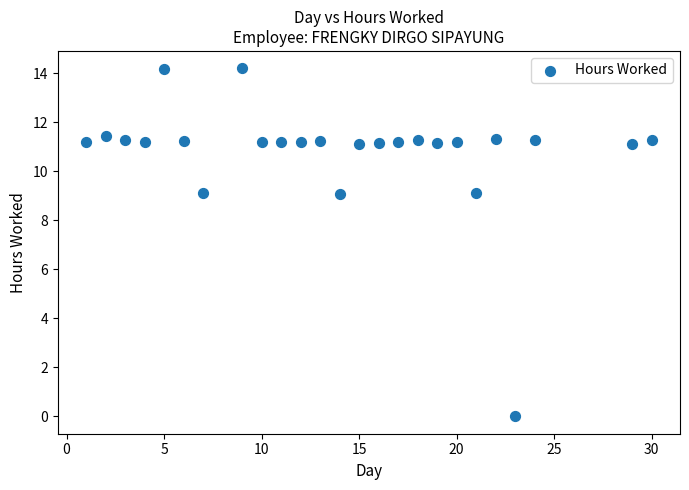

What is the range of Y values (max minus min)?

14.2